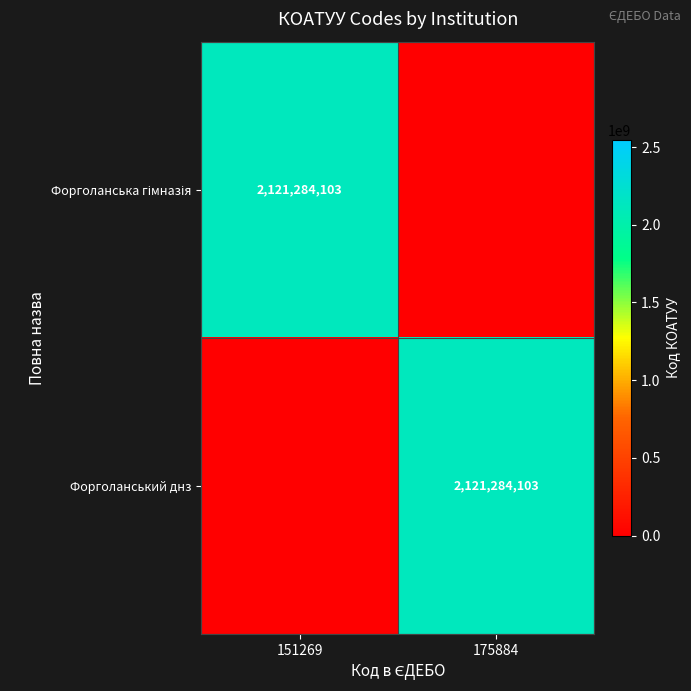

True or false: Форголанський днз has a value of 2121284103 at 175884.

True